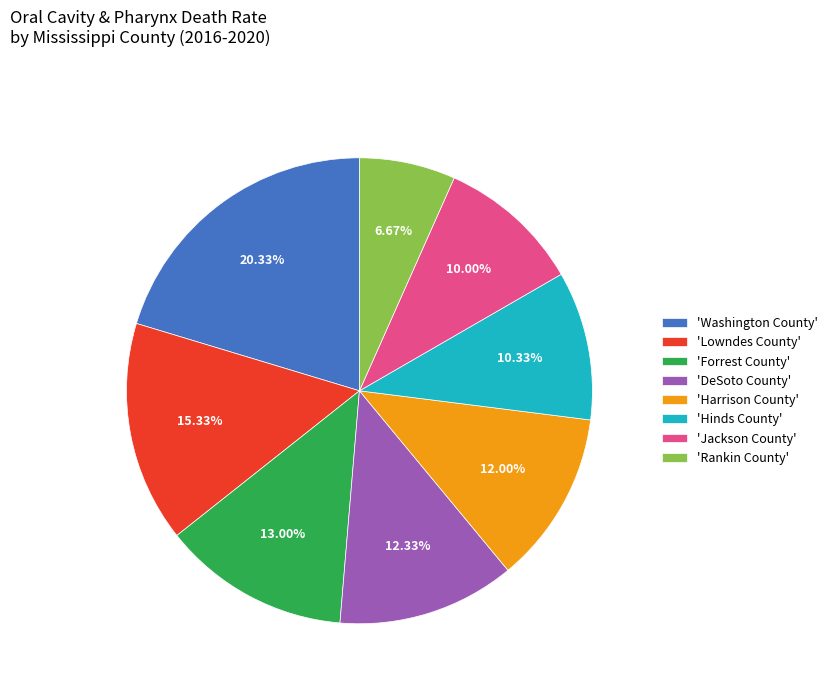

Is there any slice that represents more than half of the pie?

No